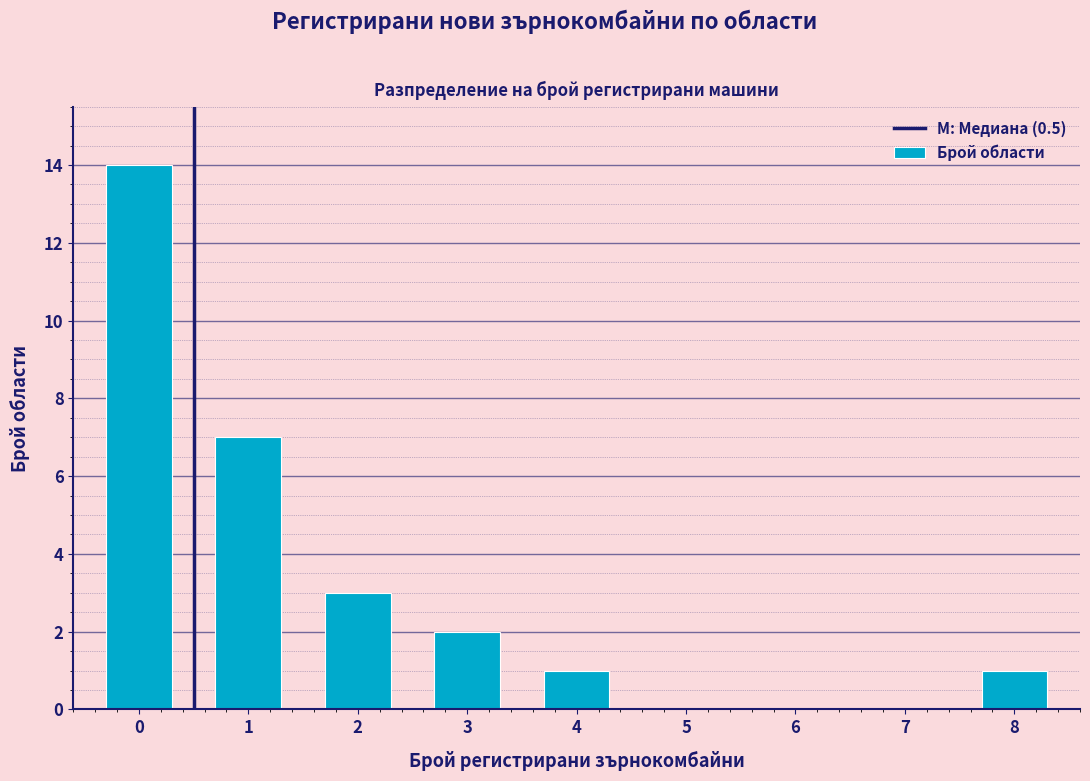

Reading left to right, extract all data points from this chart.

0=14	1=7	2=3	3=2	4=1	5=0	6=0	7=0	8=1